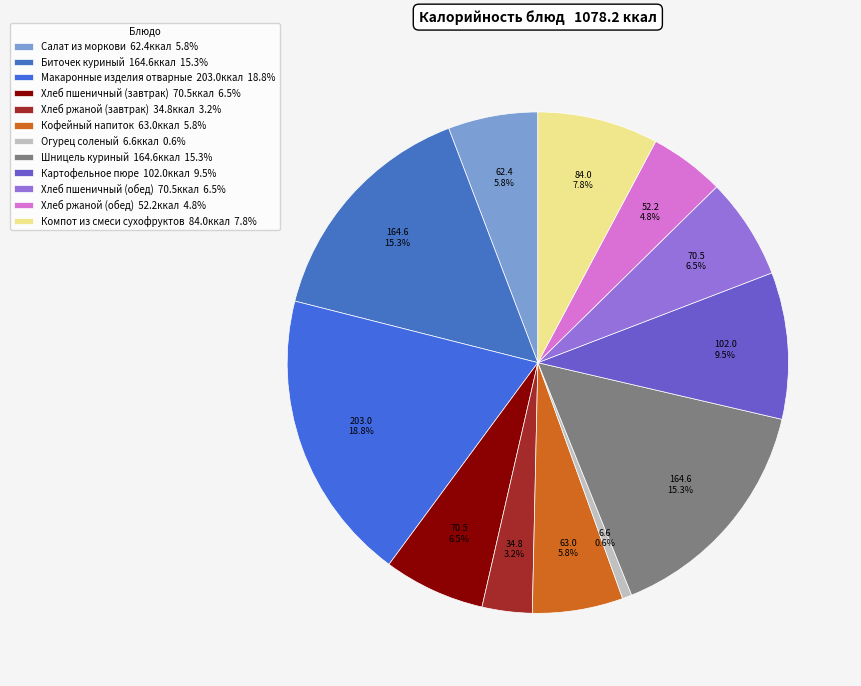

Is there a majority slice in this chart?

No